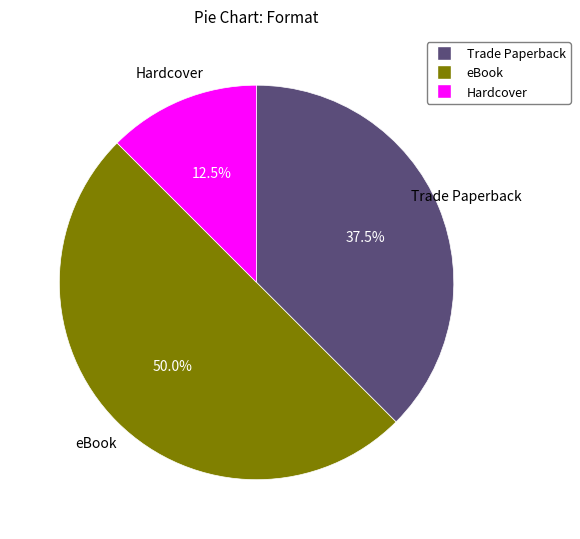

Does Trade Paperback account for over 50% of the chart?

No